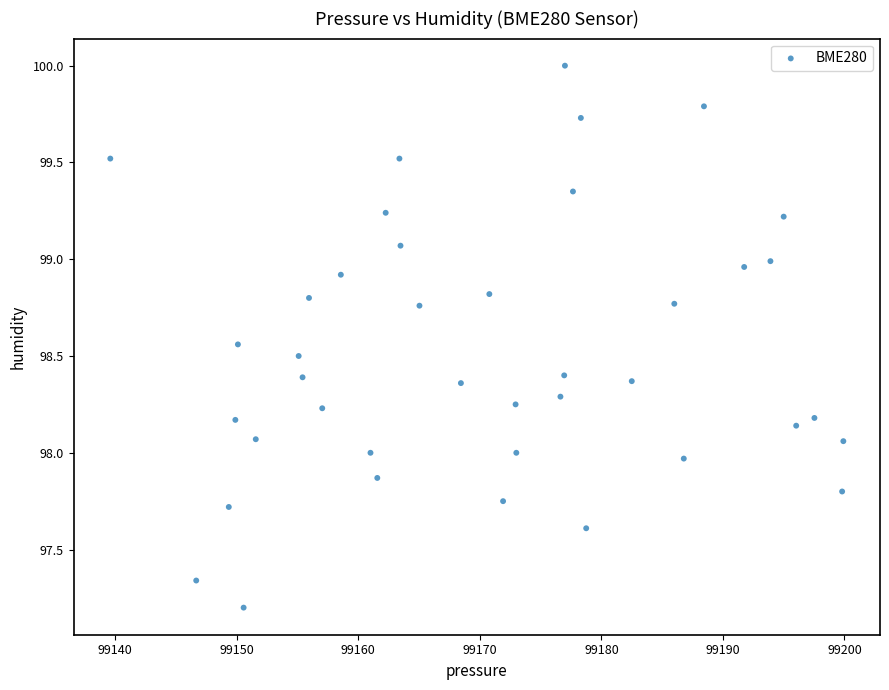

What is the range of X values (max minus min)?

60.3